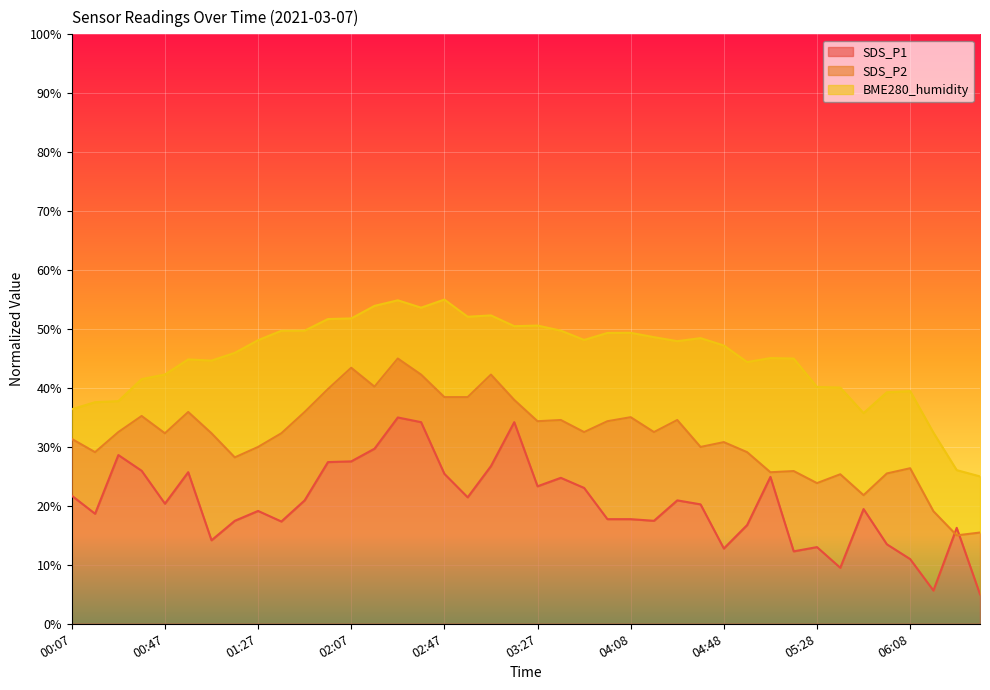

What is the spread (max minus min) of values at 02:17?

24.2